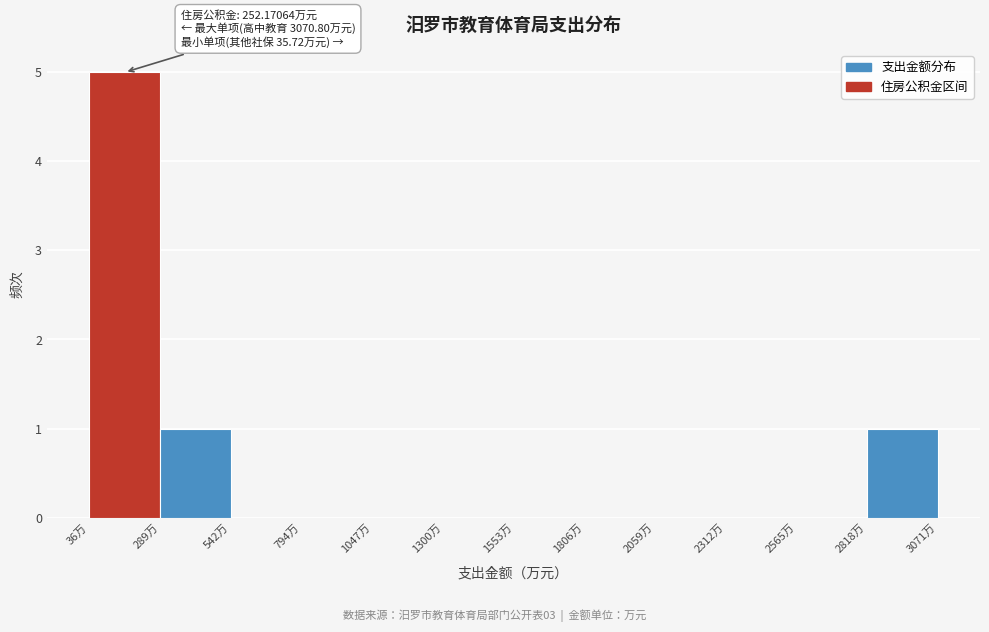

Which range on the x-axis has the tallest bar?

50 to 300